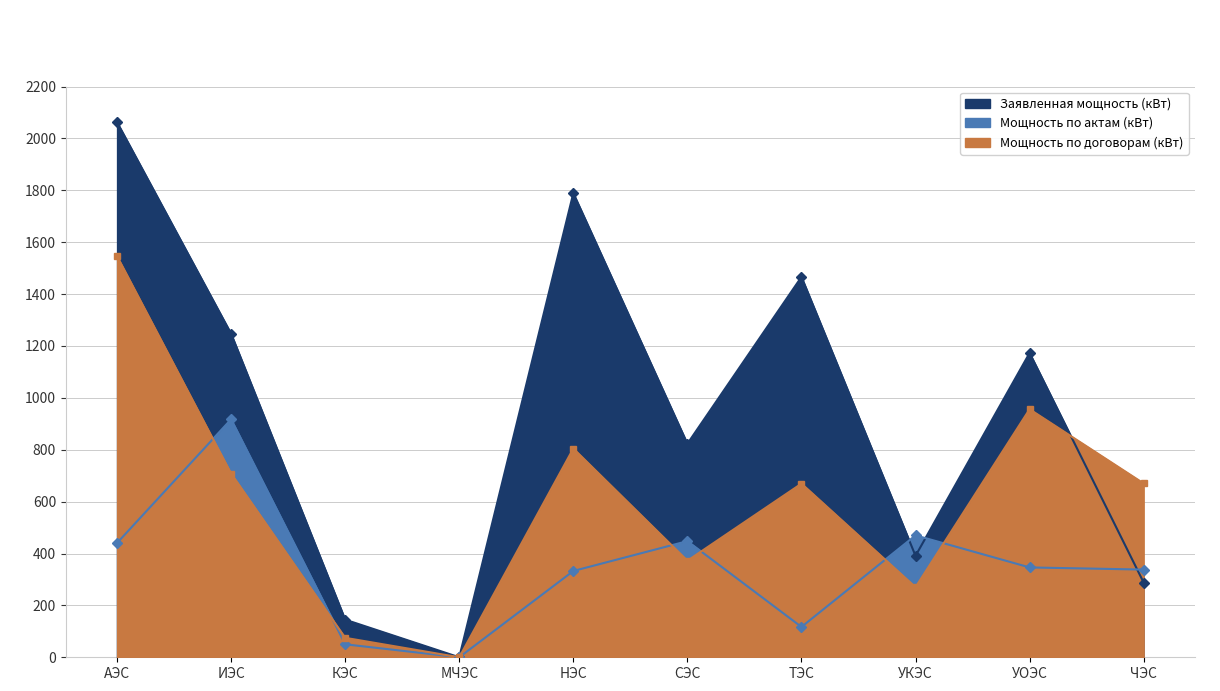

What is the value of the Мощность по договорам (кВт) point at the 3rd from the left?

75.0